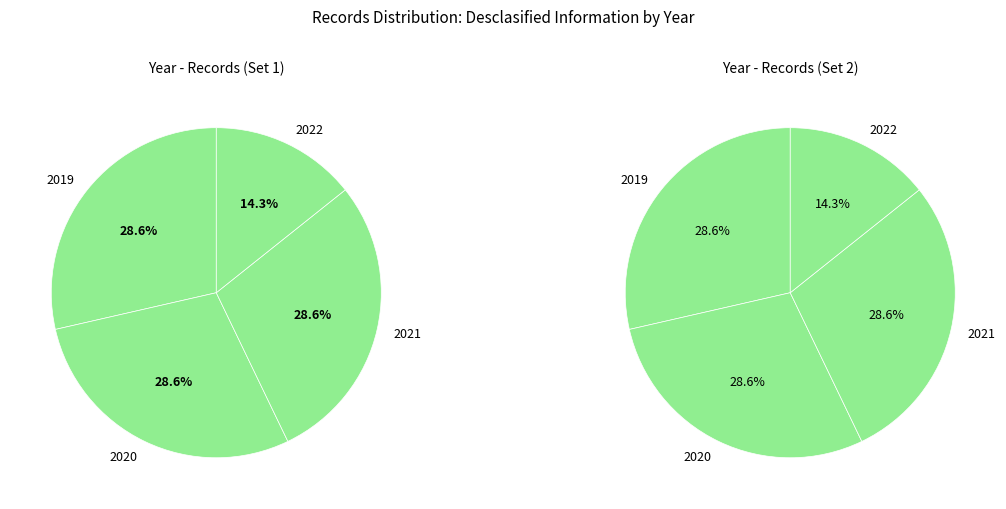

What percentage is the 2020 slice, to the nearest percent?

29%